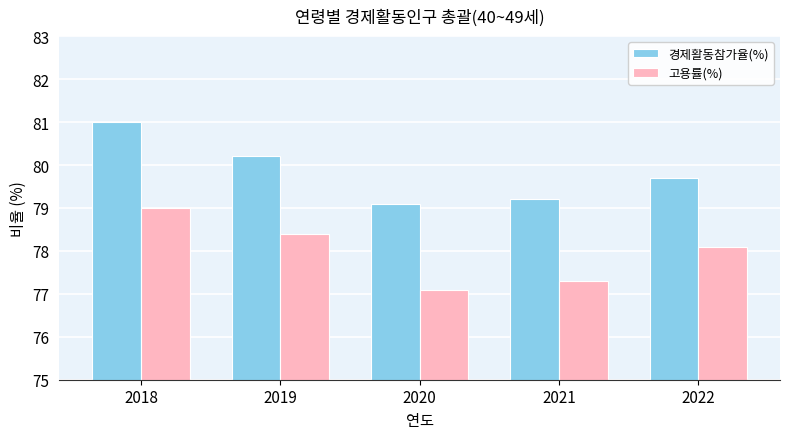

What is the maximum value shown in the chart?

81.0